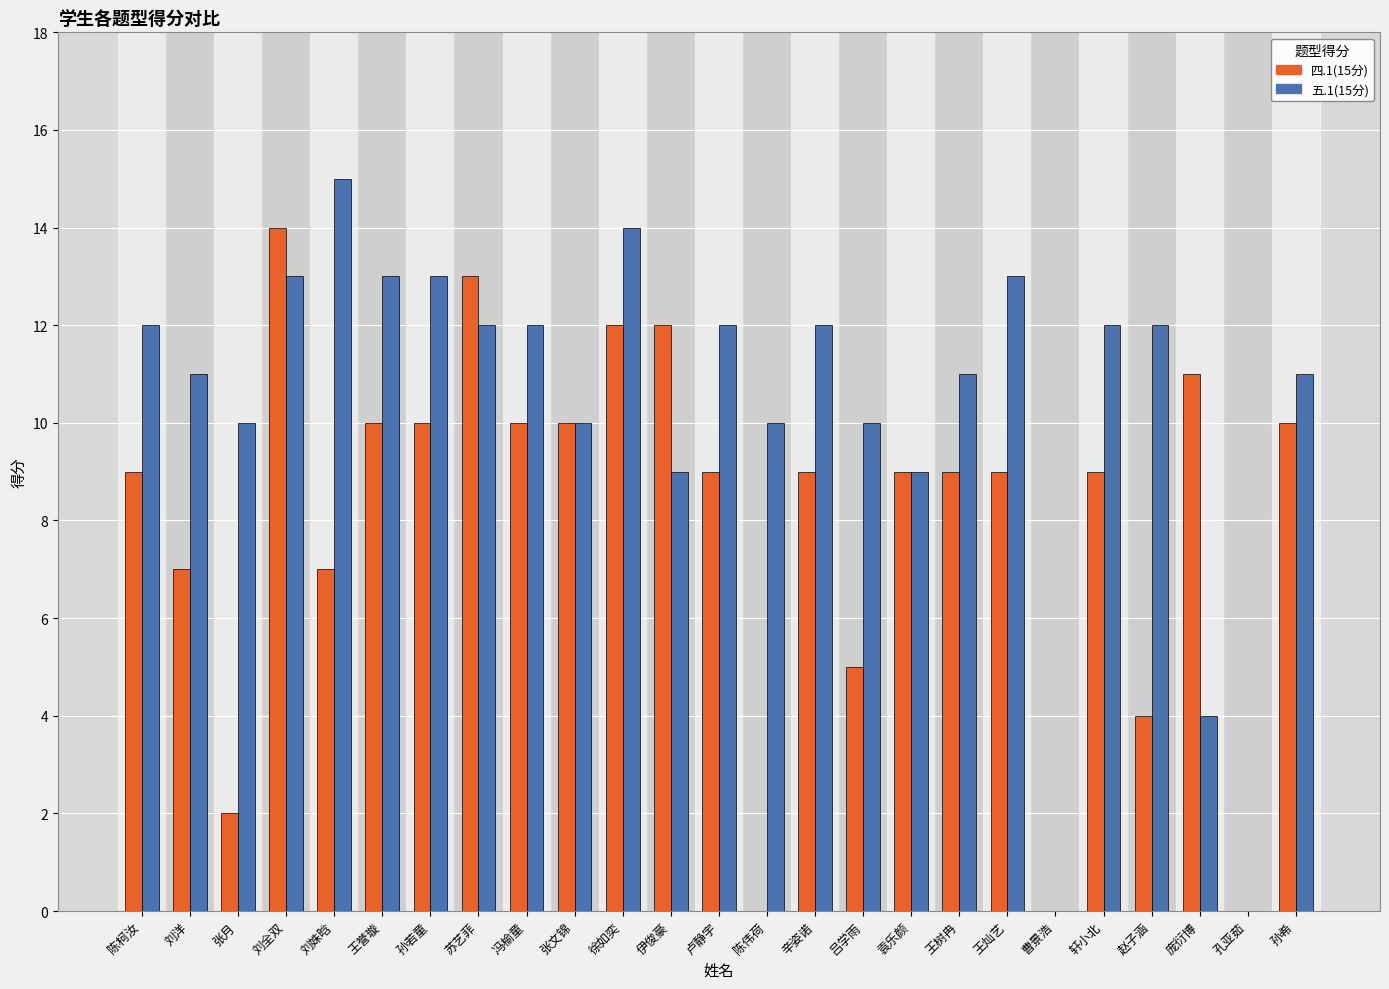

The 五.1(15分) series shows 22 at 刘姝晗. True or false?

False